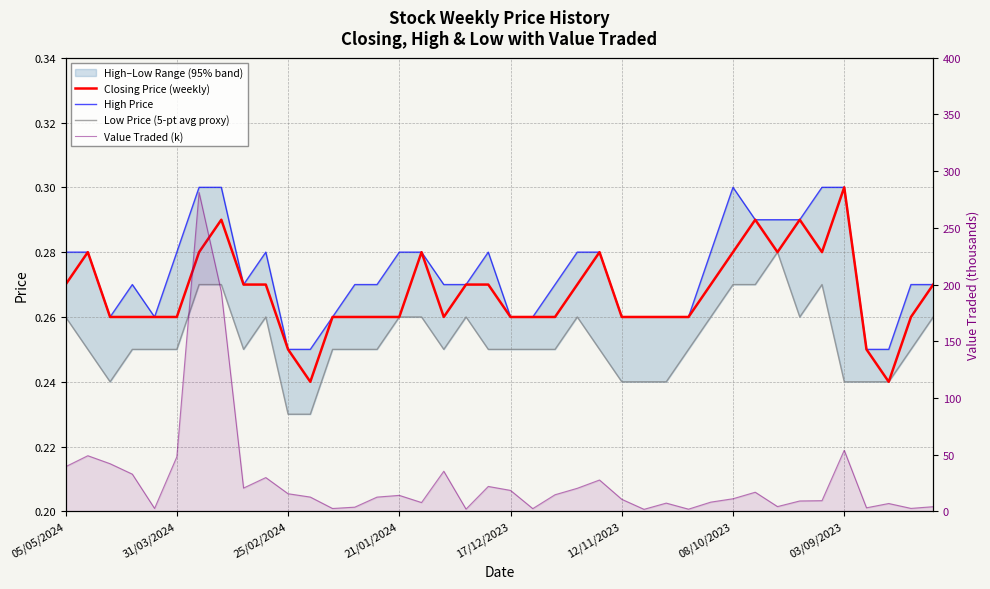

List the labels in order of Closing Price (weekly) value, largest first.

35, 03/09/2023, 31, 33, 31/03/2024, 08/10/2023, 16, 24, 30, 32, 34, 05/05/2024, 8, 9, 18, 19, 23, 29, 39, 25/02/2024, 21/01/2024, 17/12/2023, 12/11/2023, 12, 13, 14, 15, 17, 20, 21, 22, 25, 26, 27, 28, 38, 10, 36, 11, 37